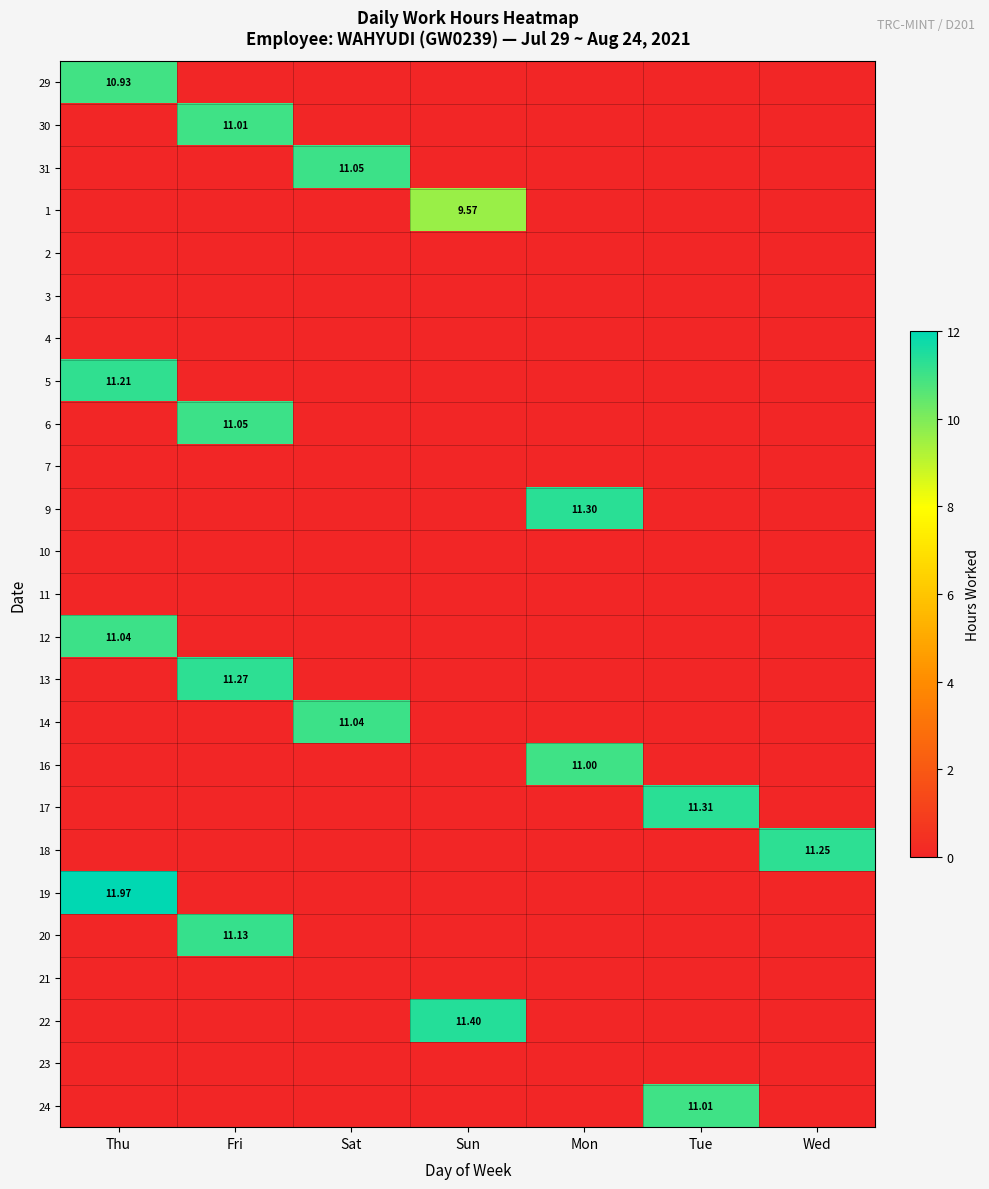

At which label does 29 reach its peak?

Thu